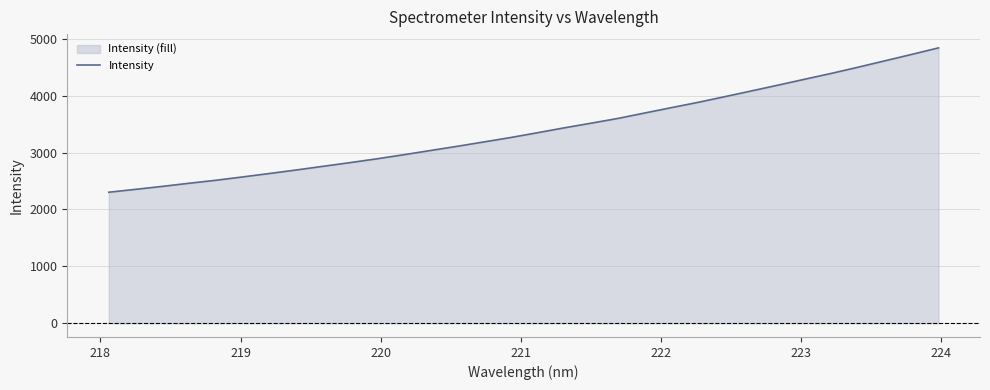

What is the difference between the maximum and minimum values?

2538.9